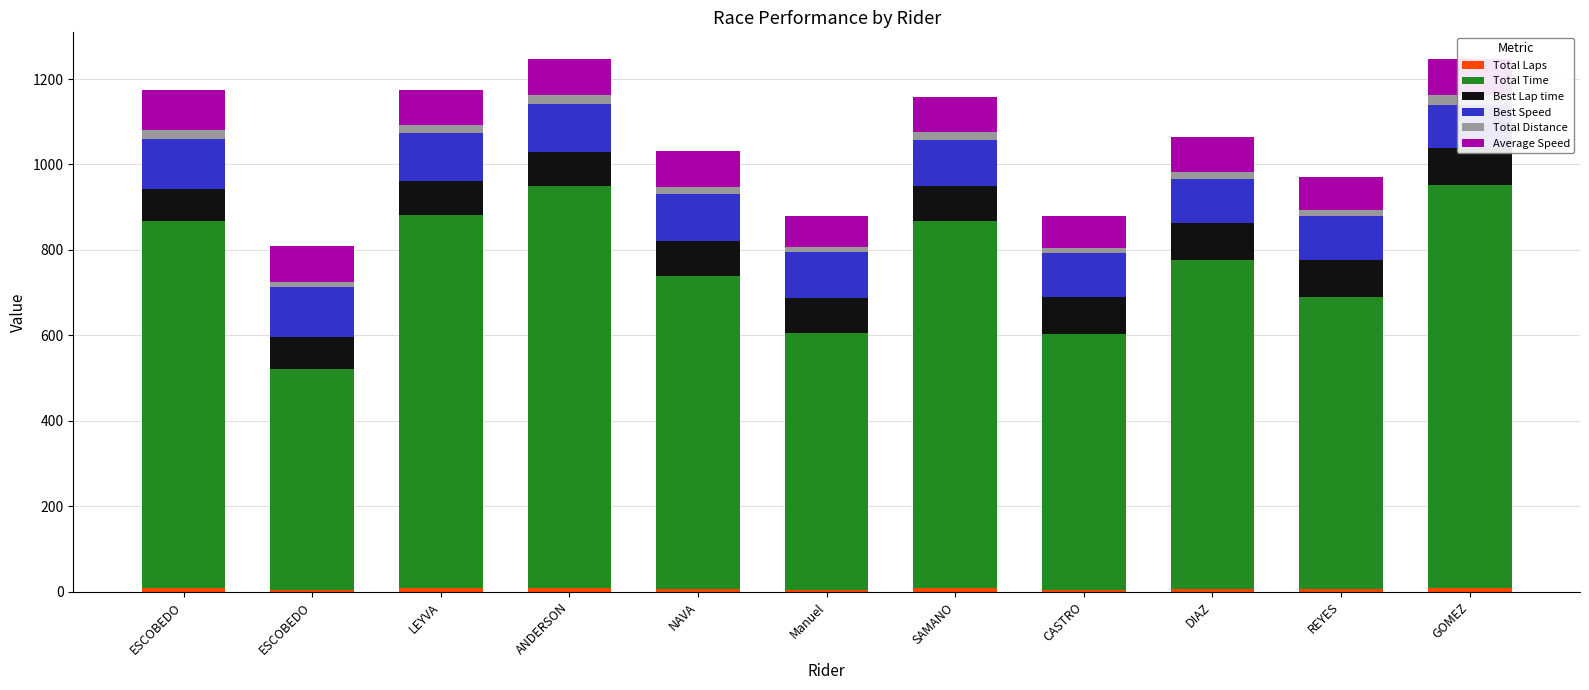

Reading left to right, list all the values displayed in this chart.

Total Laps: 9.0	5.0	8.0	9.0	7.0	5.0	8.0	5.0	7.0	6.0	9.0
Total Time: 858.4	515.7	874.3	941.1	733.1	600.2	859.2	599.2	770.3	684.6	942.7
Best Lap time: 75.8	76.7	79.1	79.6	80.1	83.4	83.5	84.5	85.6	86.3	87.5
Best Speed: 116.4	115.0	111.6	110.7	110.1	105.7	105.7	104.4	103.0	102.2	100.7
Total Distance: 22.0	12.2	19.6	22.0	17.2	12.2	19.6	12.2	17.2	14.7	22.0
Average Speed: 92.5	85.5	80.7	84.3	84.2	73.5	82.1	73.6	80.2	77.3	84.2